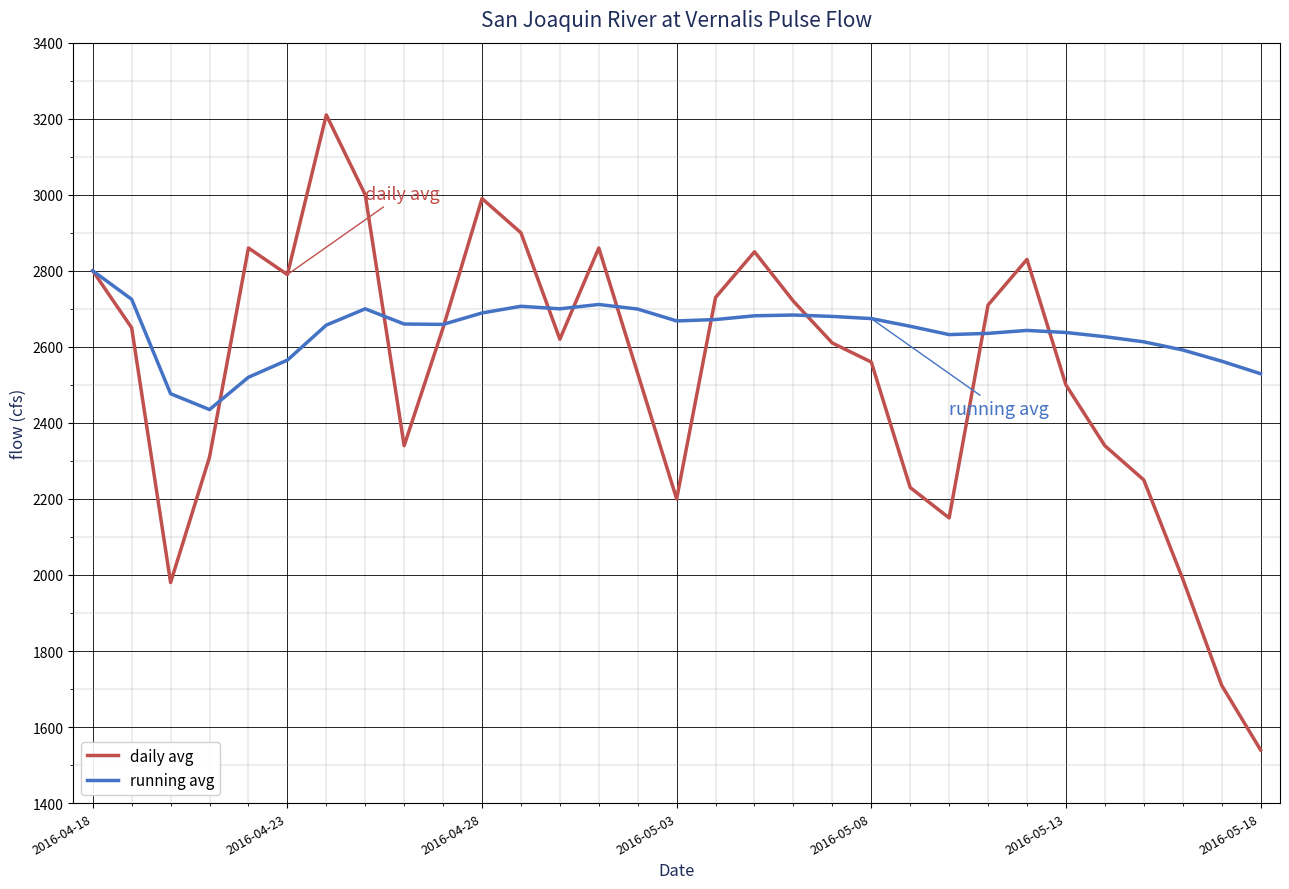

What is the smallest value displayed?

1540.0